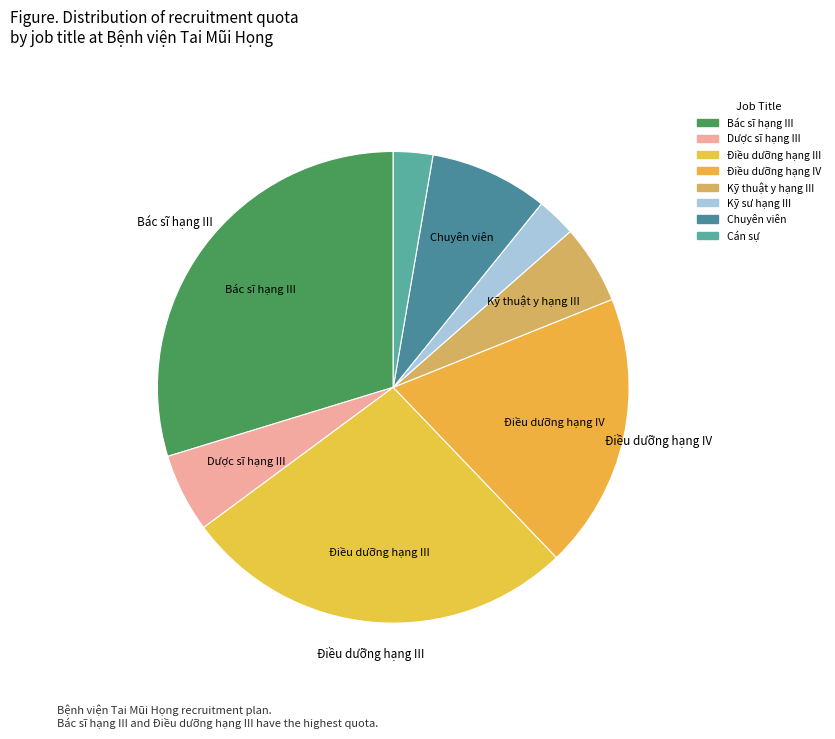

How many slices are in this pie chart?

8